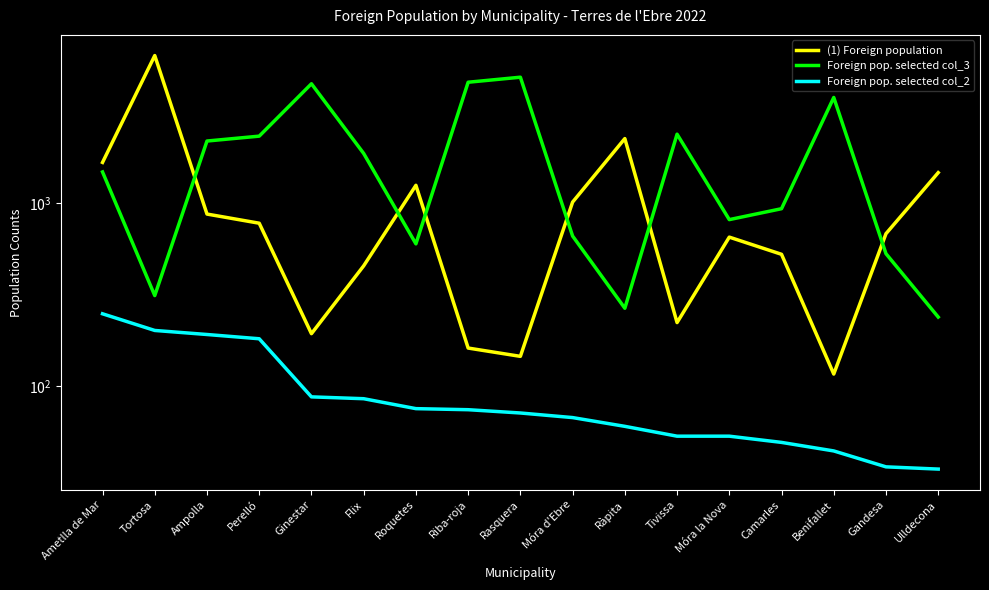

At how many categories does at least one series exceed 1173?

13